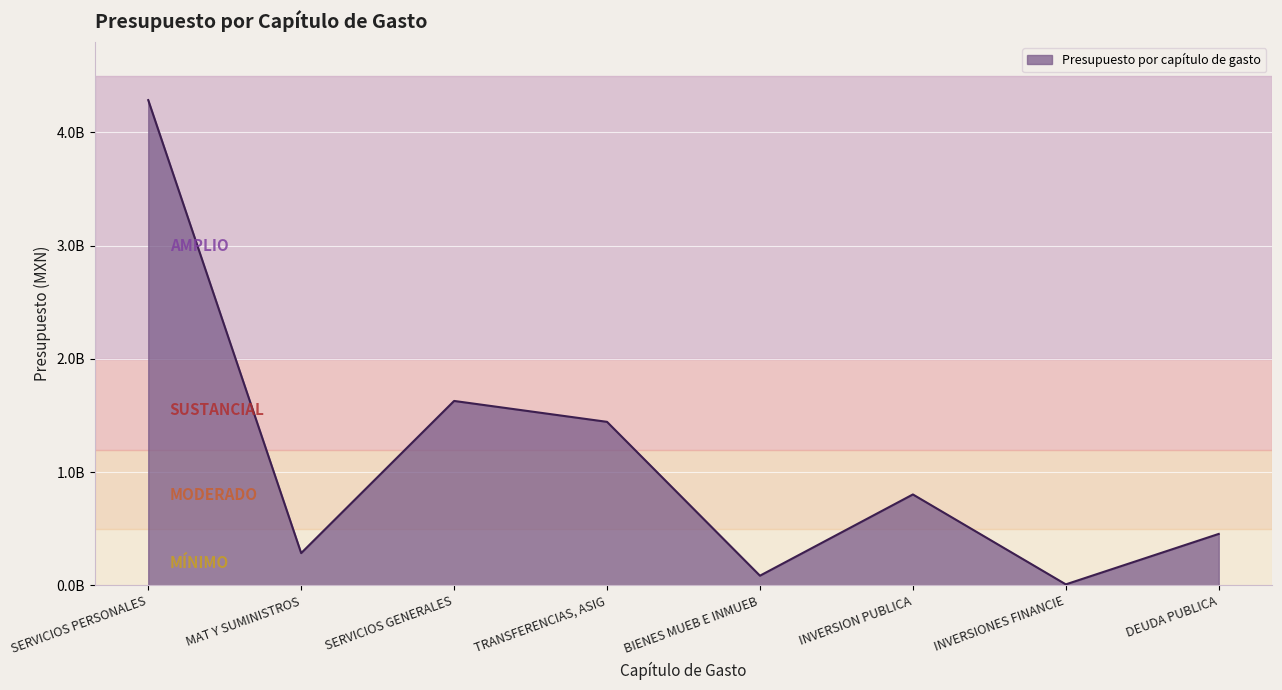

Does the chart have visible grid lines?

Yes